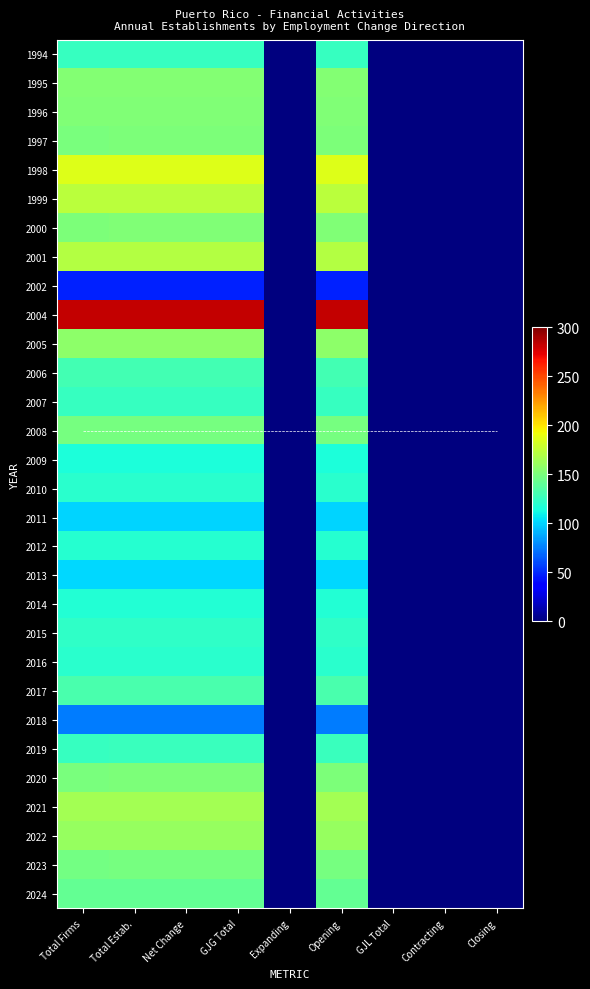

Count the number of data series in this chart.

30